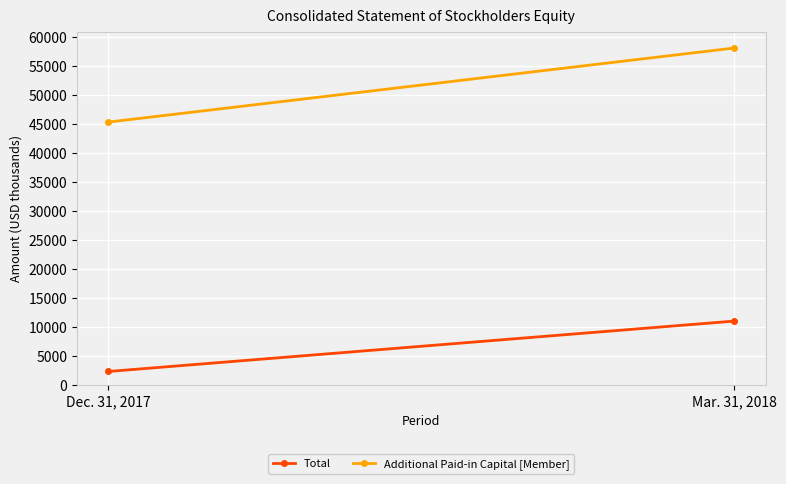

The Additional Paid-in Capital [Member] series shows 45316 at Dec. 31, 2017. True or false?

True